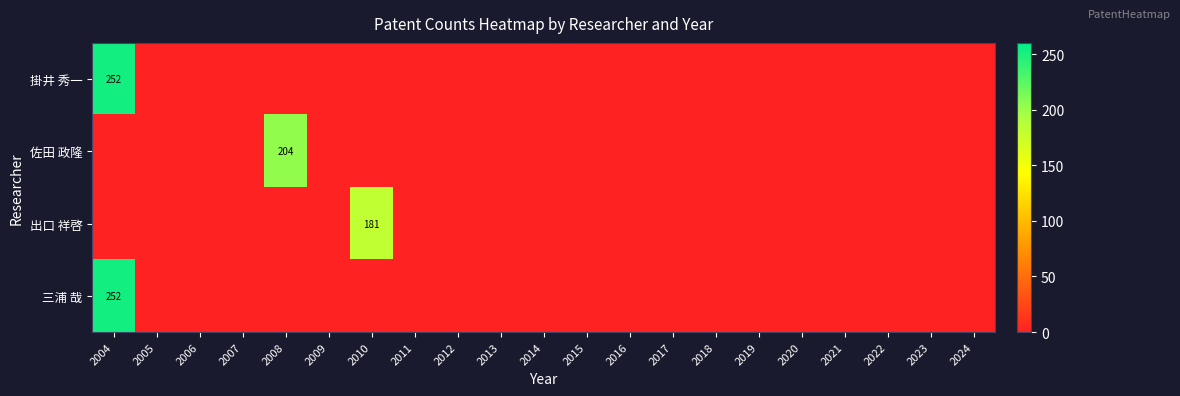

The value of 掛井 秀一 at 2004 is 362. True or false?

False